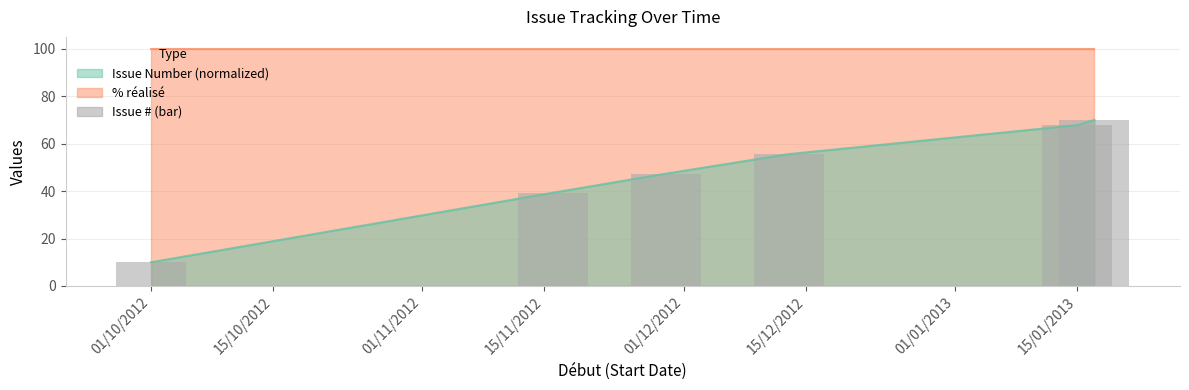

What is the minimum value shown in the chart?

10.0